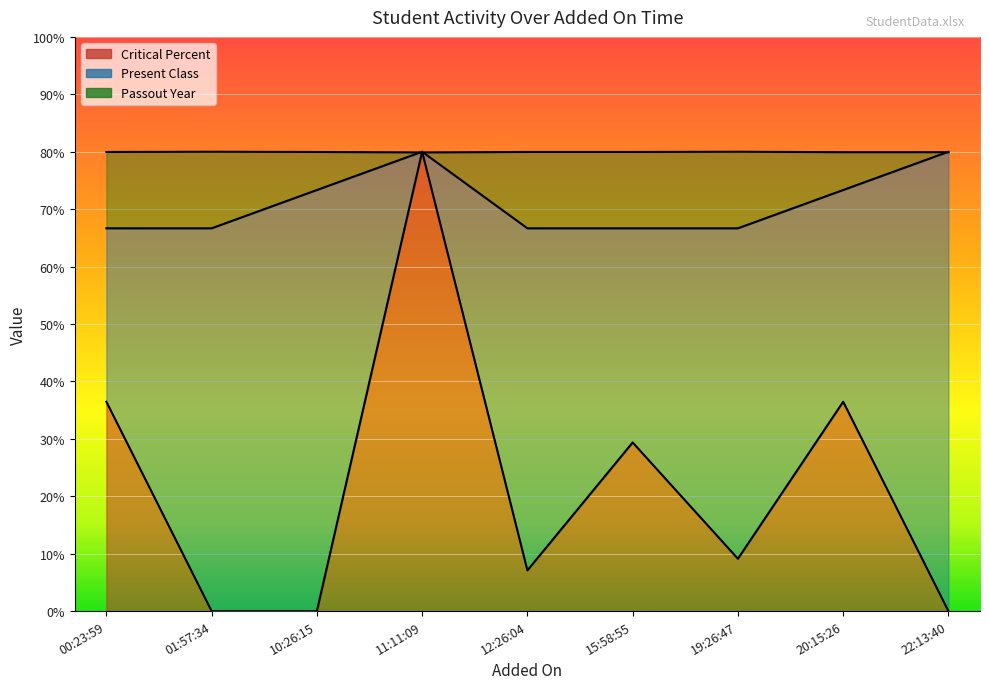

Which series ends up on top after the final intersection of Critical Percent and Passout Year?

Passout Year